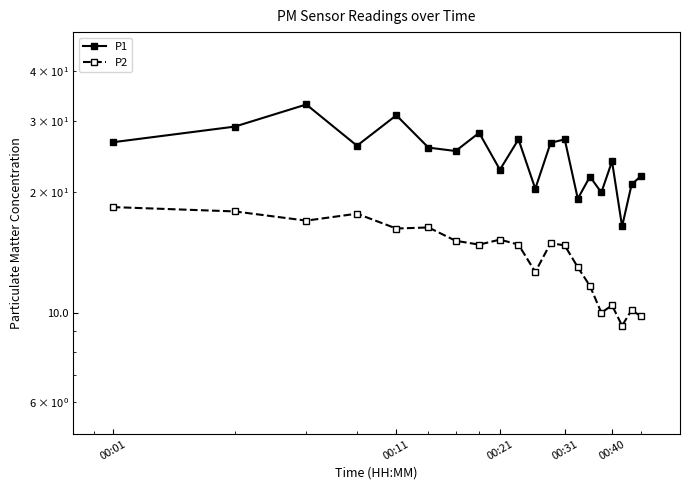

How many values in the P1 series exceed 25?

11